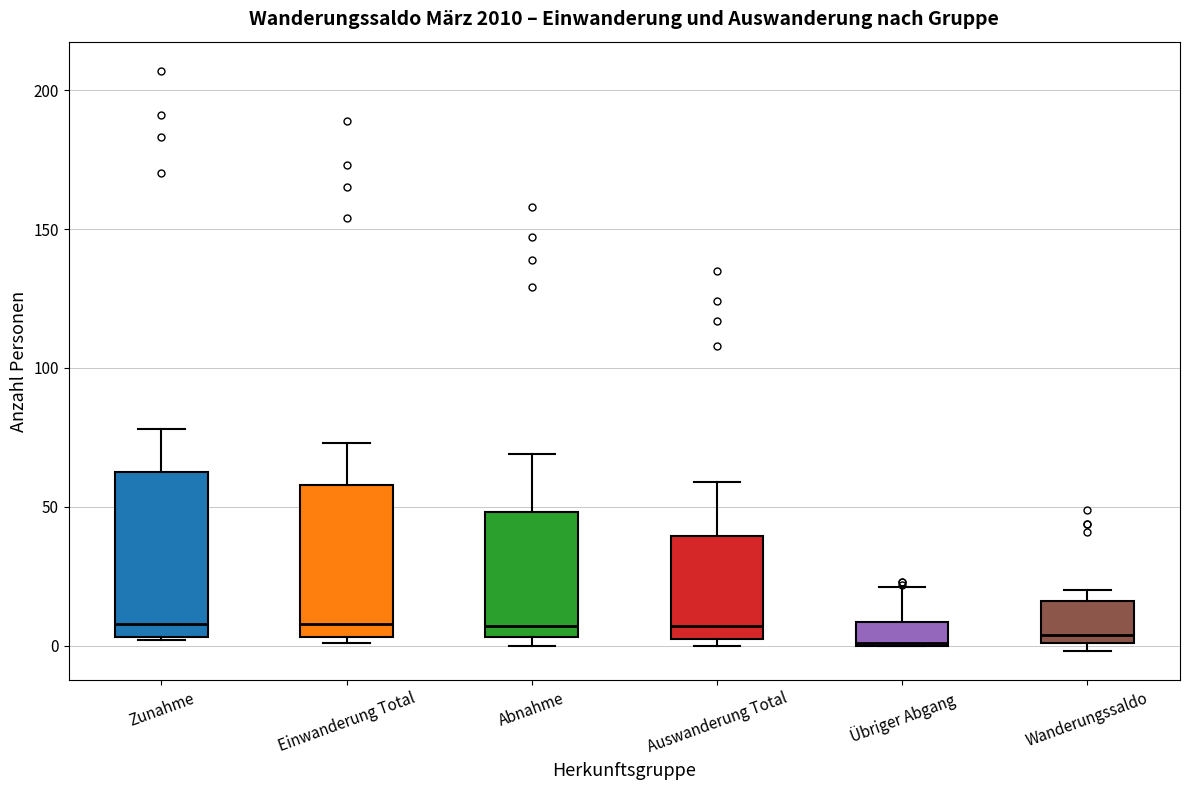

Reading left to right, read every box against the y-axis: the position of its median line, the range the box covers, and the ends of its whiskers. The values are not printed on the chart, so give them approximately, as read against the axis.

Zunahme: median 10, box 5 to 65, whiskers 0 to 80
Einwanderung Total: median 10, box 5 to 60, whiskers 0 to 75
Abnahme: median 5 (just above the box's lower edge), box 5 to 50, whiskers 0 to 70
Auswanderung Total: median 5 (just above the box's lower edge), box 5 to 40, whiskers 0 to 60
Übriger Abgang: median 0, box 0 to 10, whiskers 0 to 20
Wanderungssaldo: median 5, box 0 to 15, whiskers 0 (just below the box's lower edge) to 20